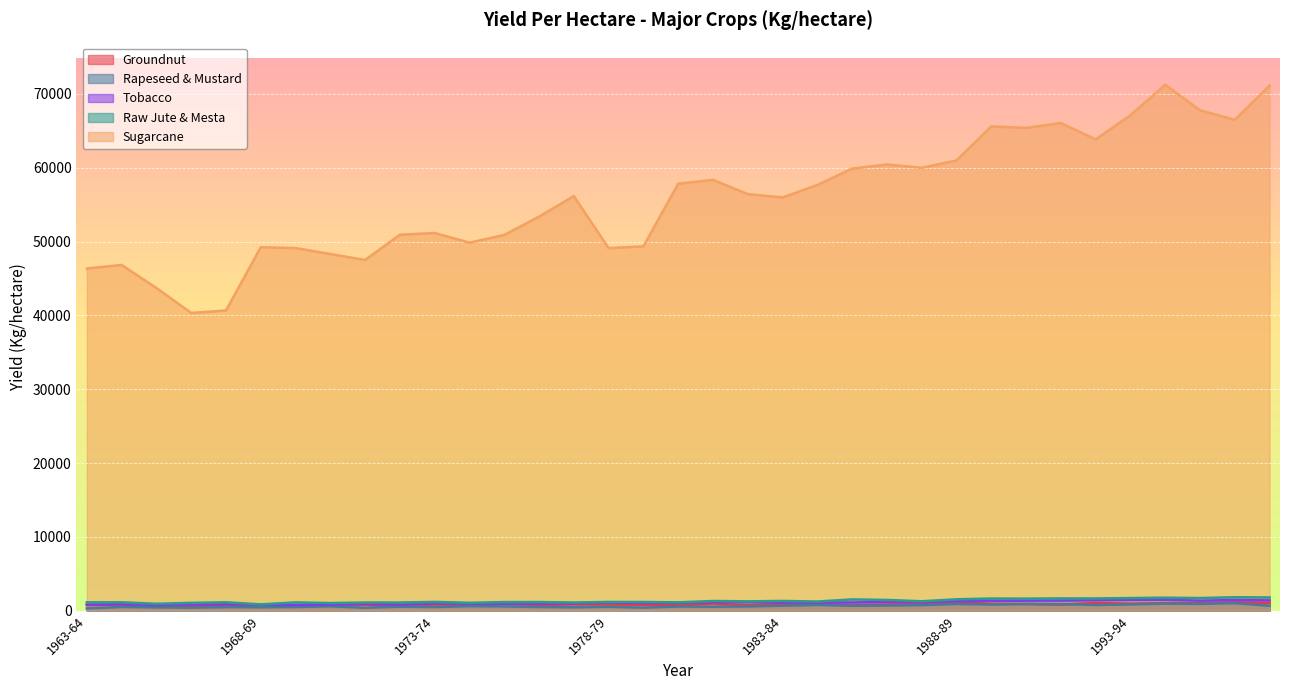

At which category does the chart reach its minimum across all series?

1963-64